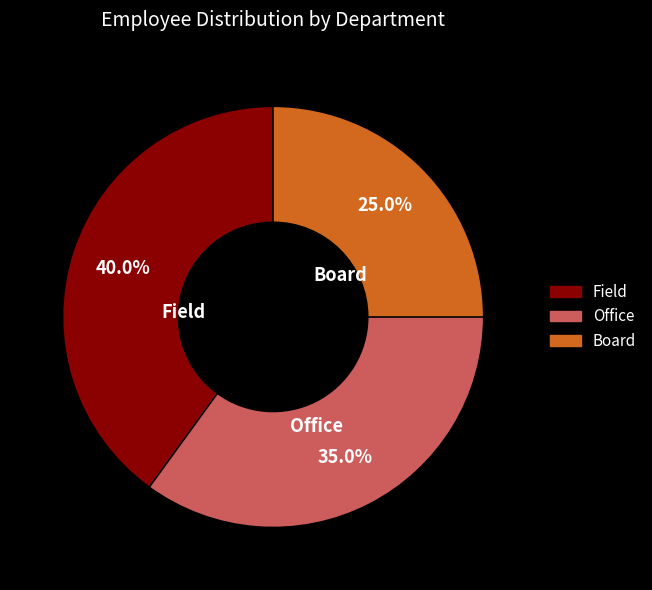

To the nearest percent, what portion does Field represent?

40%